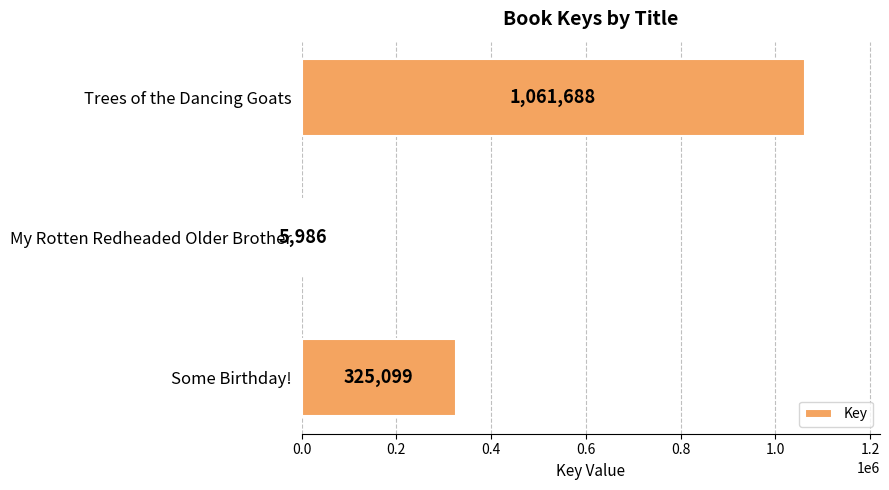

Between My Rotten Redheaded Older Brother and Trees of the Dancing Goats, which is larger?

Trees of the Dancing Goats